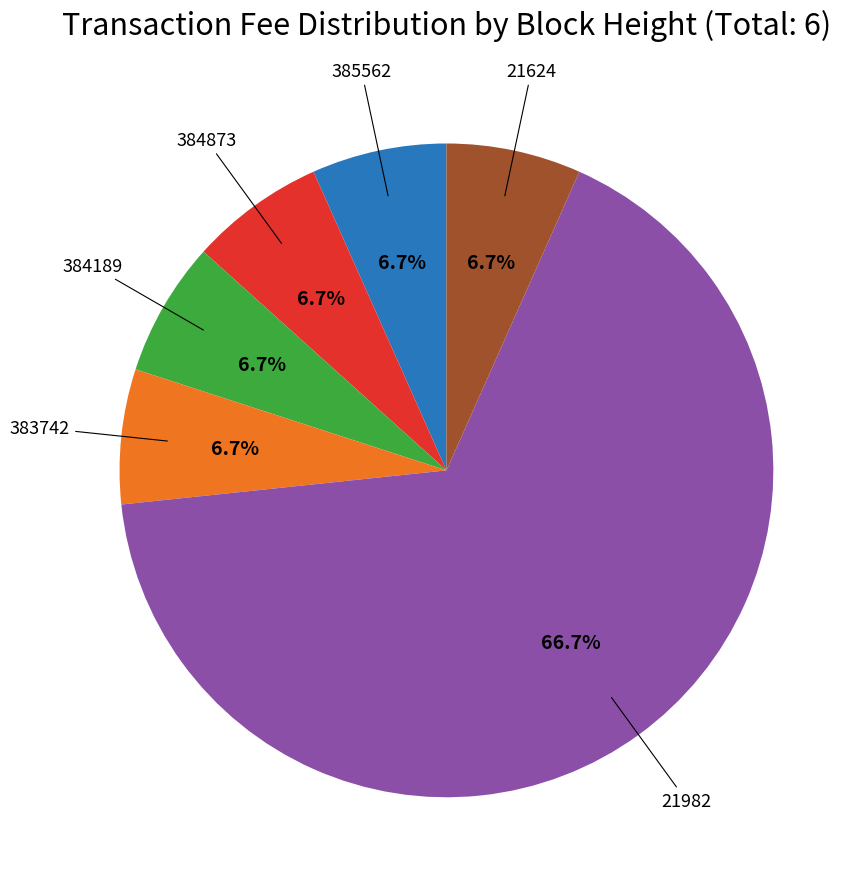

Does any single category account for the majority?

Yes